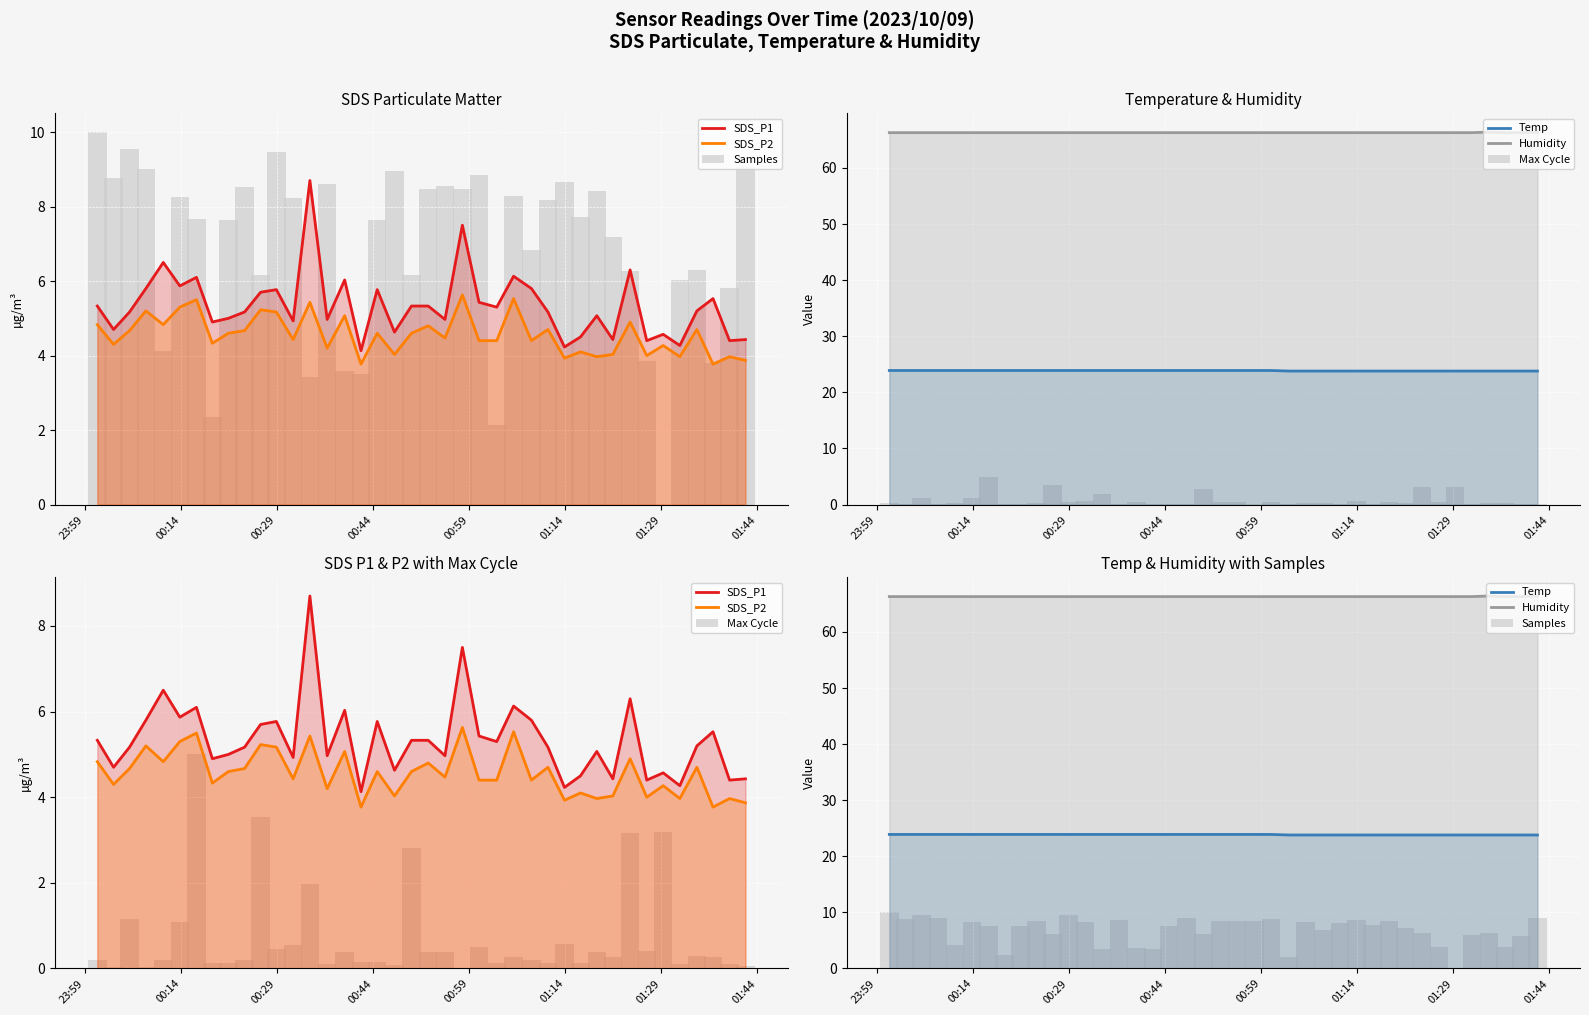

How many series are shown in this chart?

6